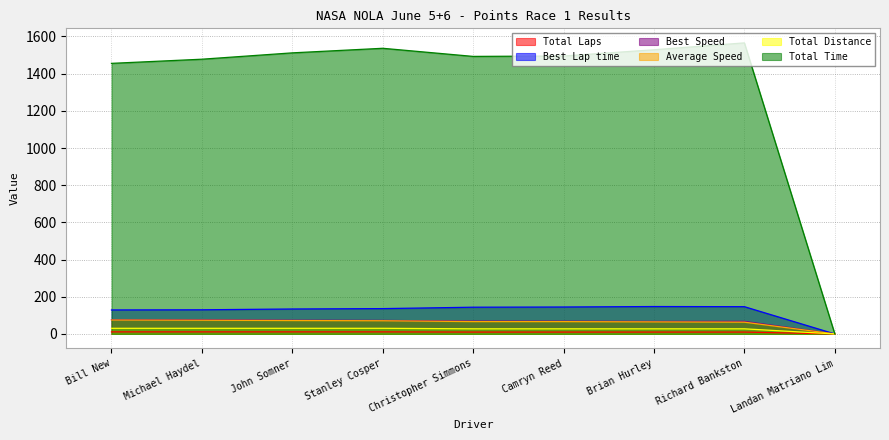

What is the difference between the maximum and minimum values in the Best Lap time series?

147.4